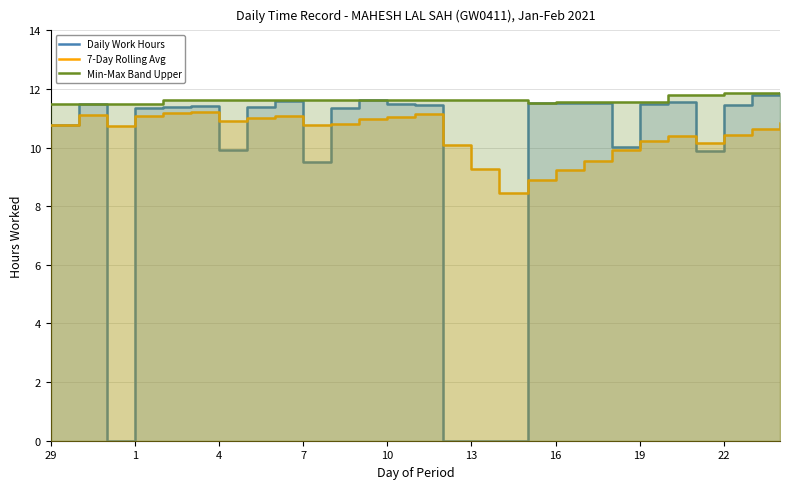

What is the average value of the 7-Day Rolling Avg series?

10.4